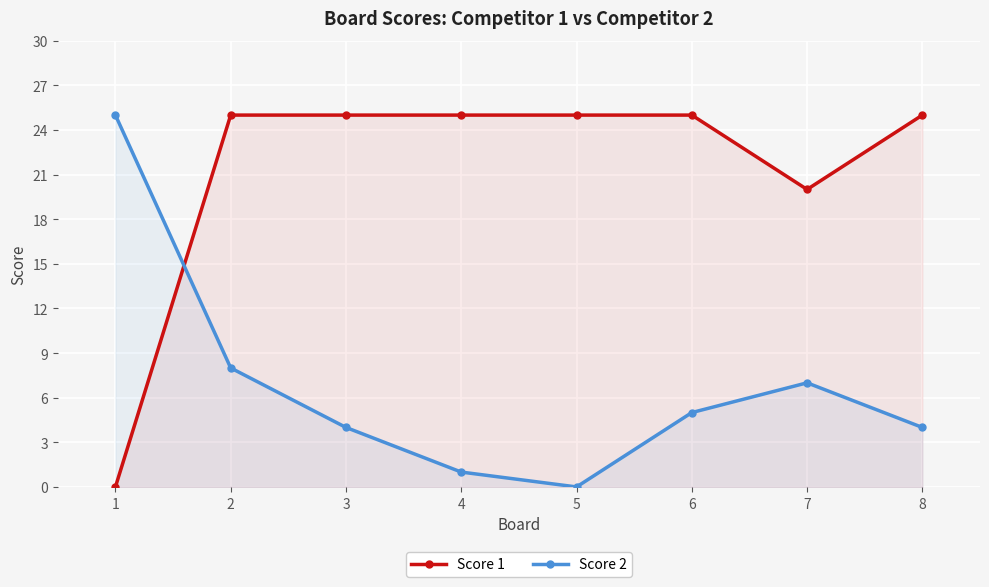

Is it true that Score 2 equals 25 at 1?

True